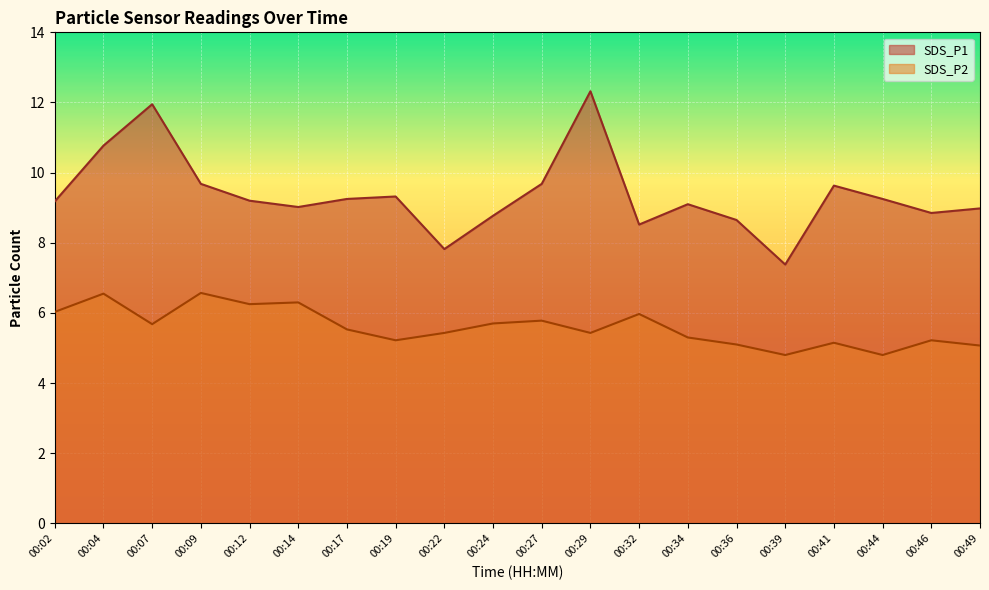

At which category does SDS_P2 reach its first local peak?

00:04